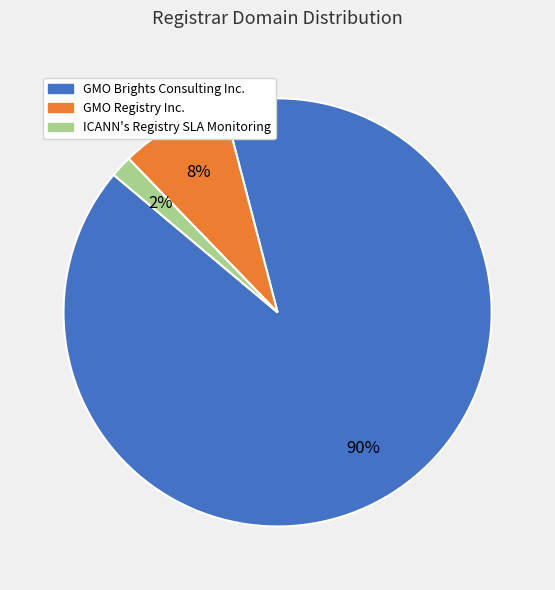

Do ICANN's Registry SLA Monitoring and GMO Registry Inc. together represent more than half of the pie?

No